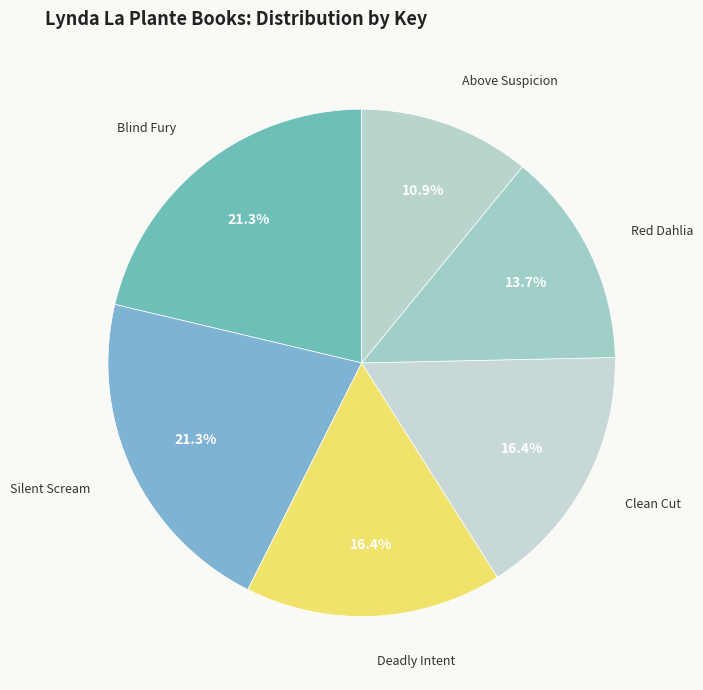

True or false: Blind Fury accounts for 21% of the total.

True